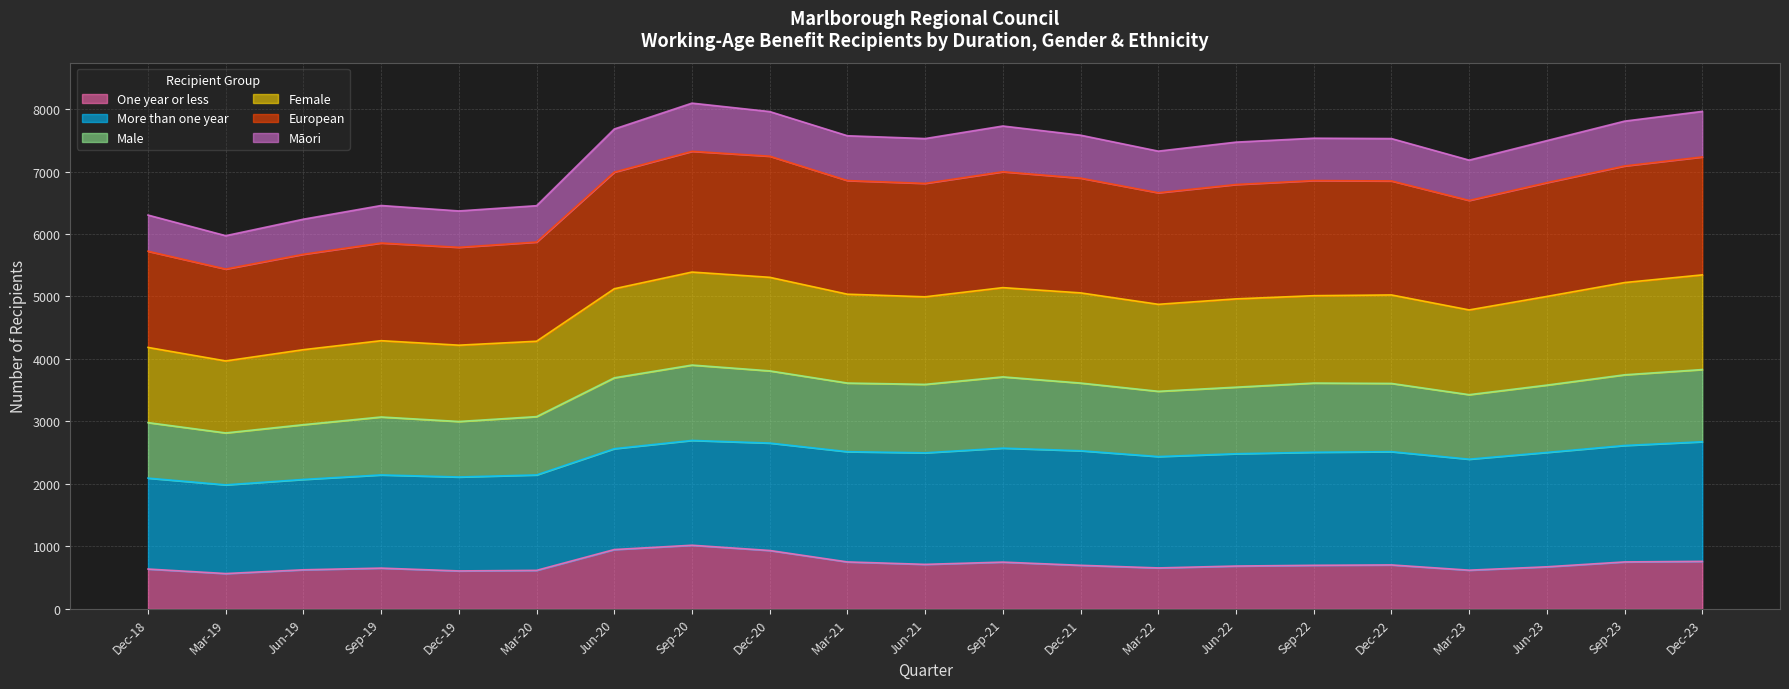

What is the total value across all series at Mar-22?

7326